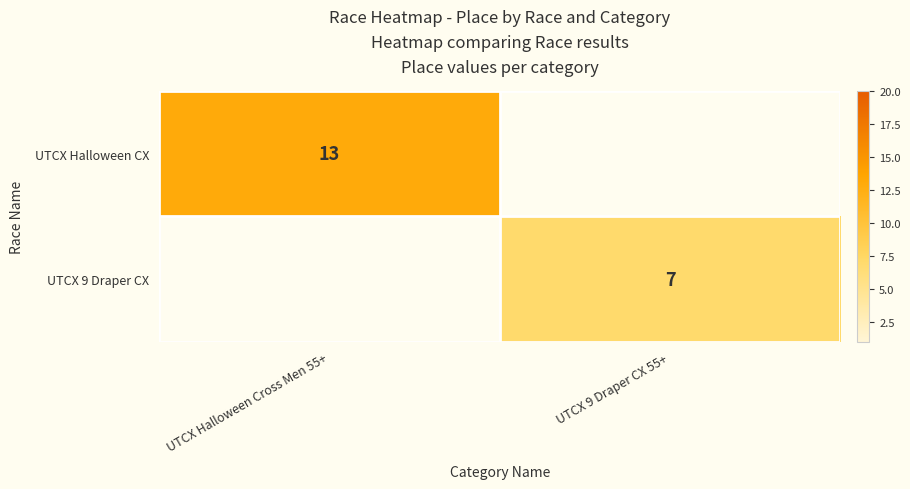

At which category does the chart reach its minimum across all series?

UTCX 9 Draper CX 55+